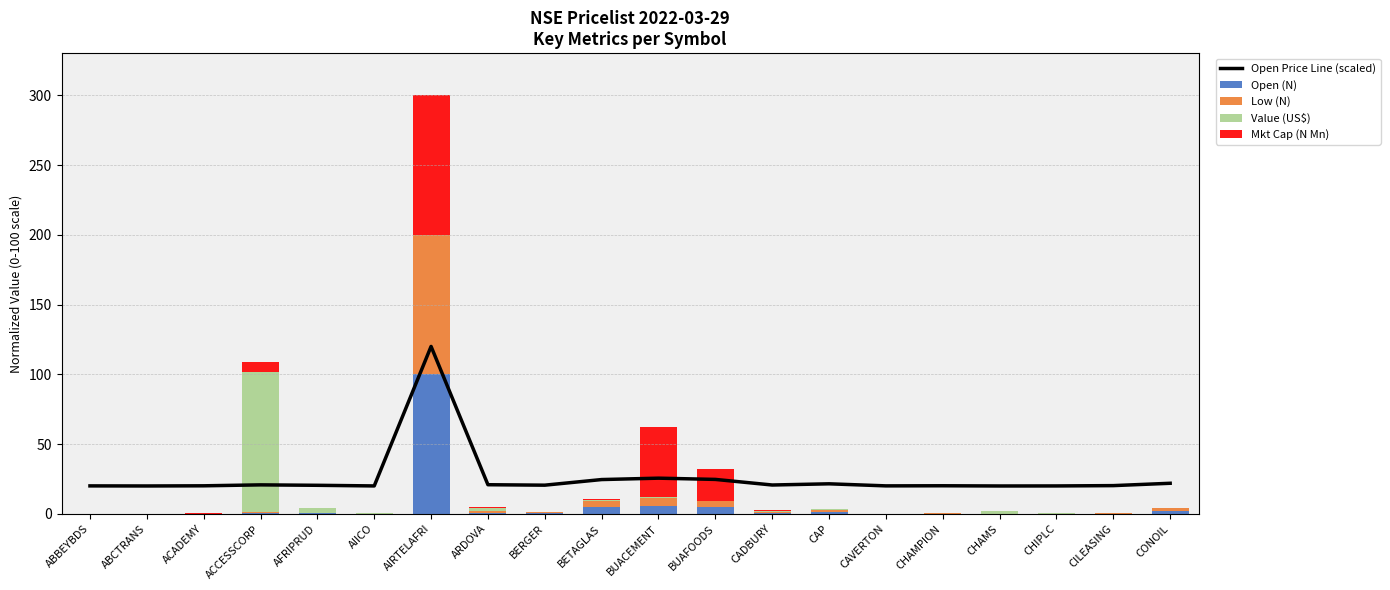

Which has a higher value, ARDOVA or CHIPLC?

ARDOVA